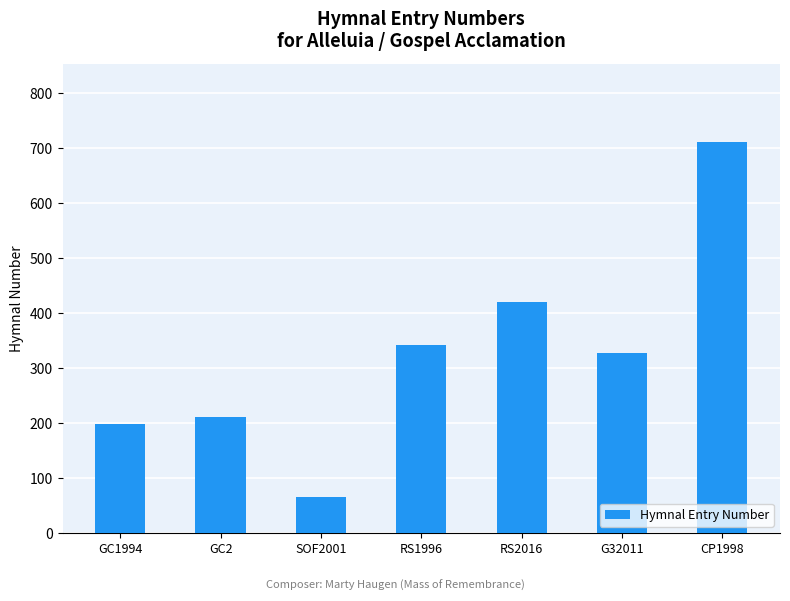

Reading right to left, list all the values displayed in this chart.

712	327	420	343	65	211	198